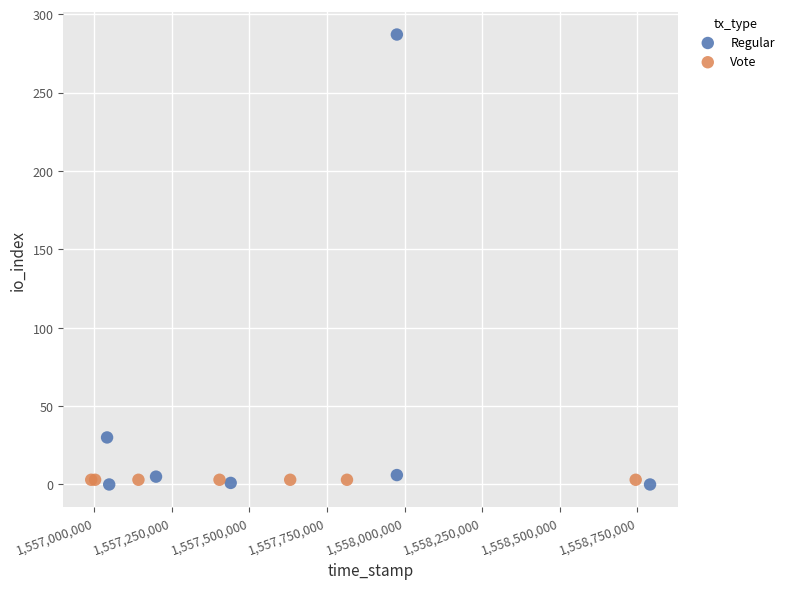

Which series reaches the maximum Y coordinate?

Regular